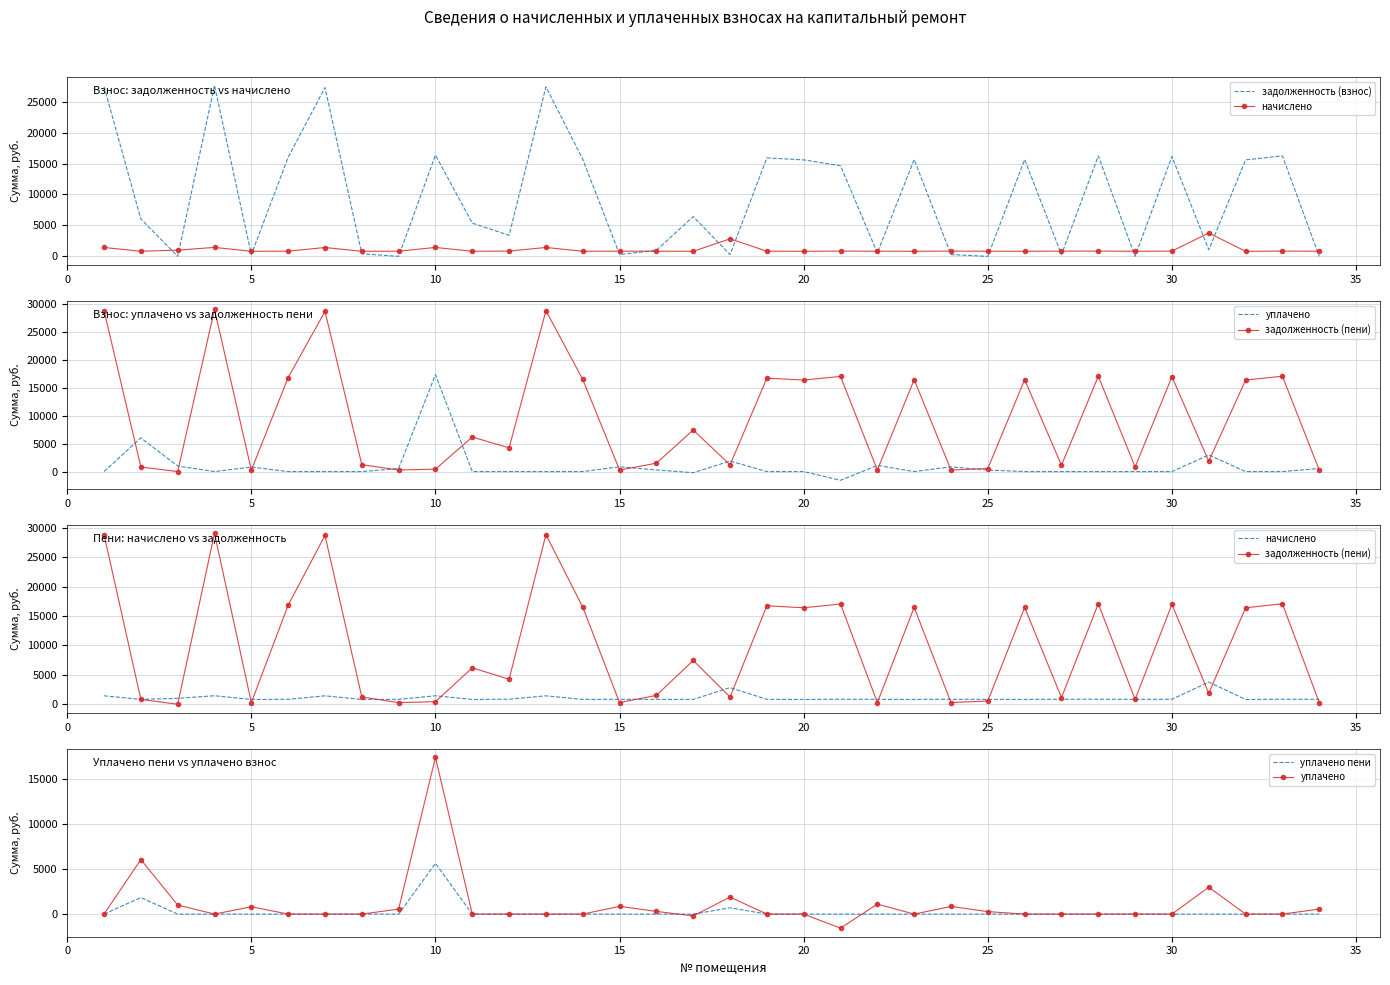

Is the value of уплачено at 29 greater than the value of уплачено пени at 21?

No